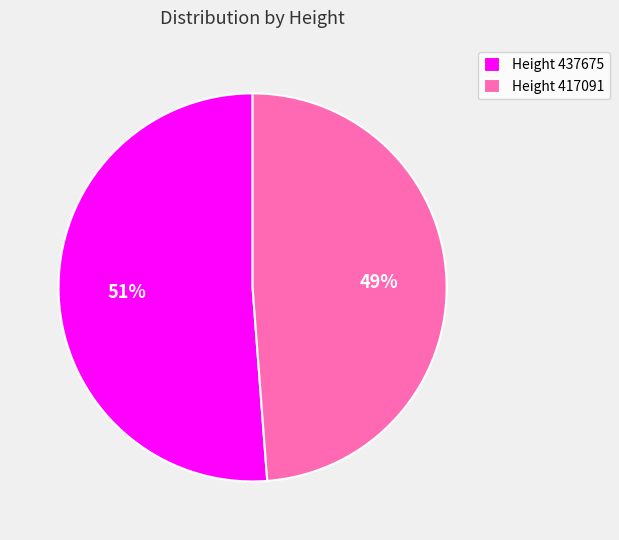

Combined, do Height 437675 and Height 417091 account for over 50%?

Yes